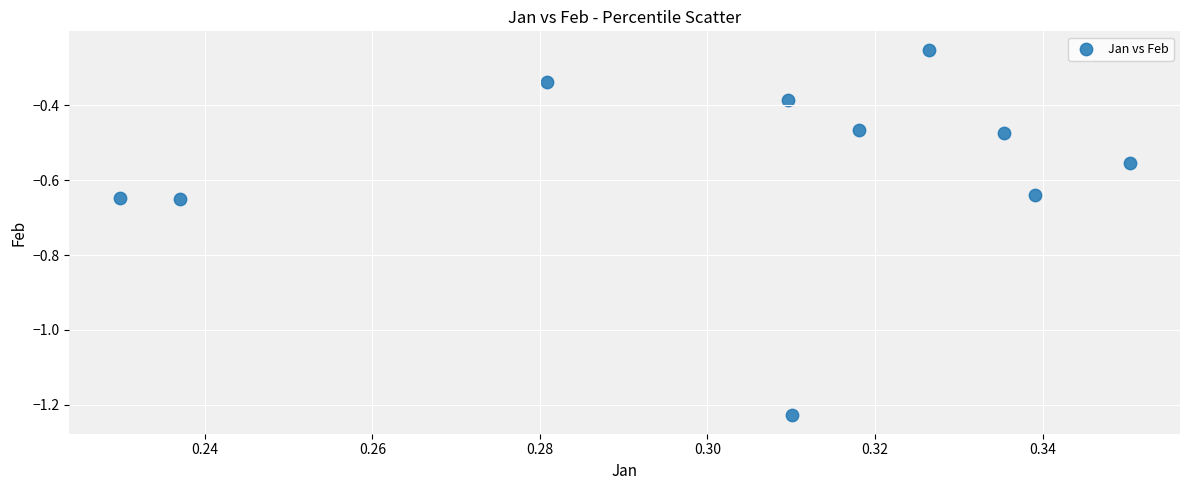

What is the range of Y values (max minus min)?

1.0